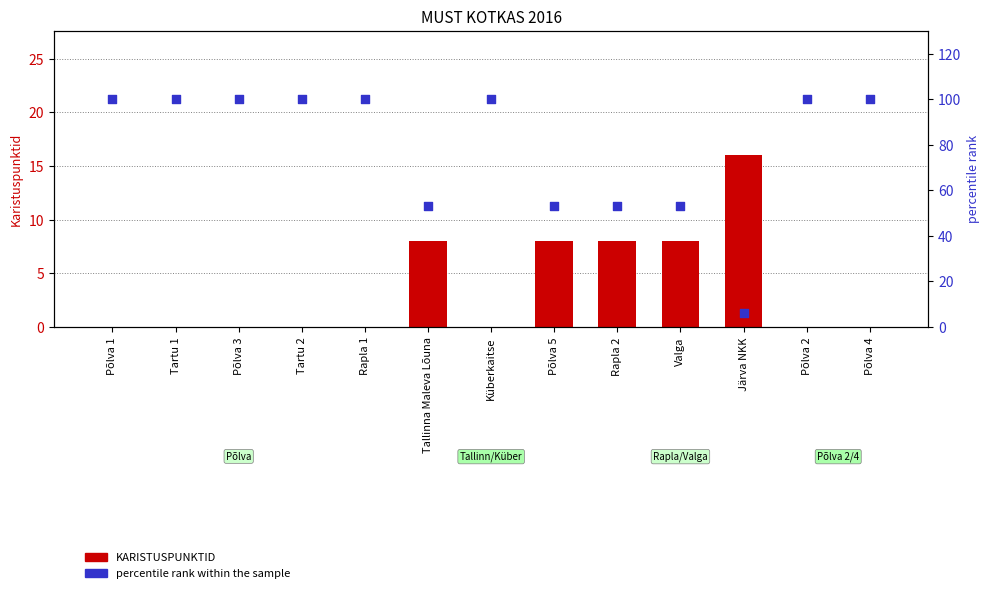

Is the value of KARISTUSPUNKTID at Põlva 2 greater than the value of percentile rank within the sample at Põlva 2?

No